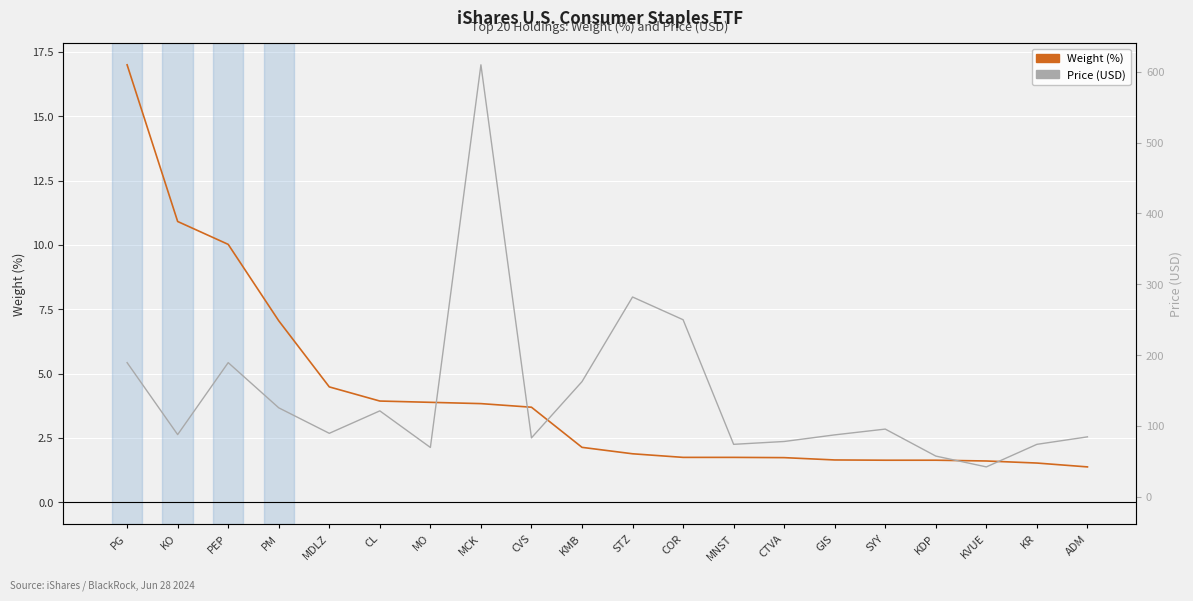

How many intersections are there between Price (normalized) and Weight (%)?

5